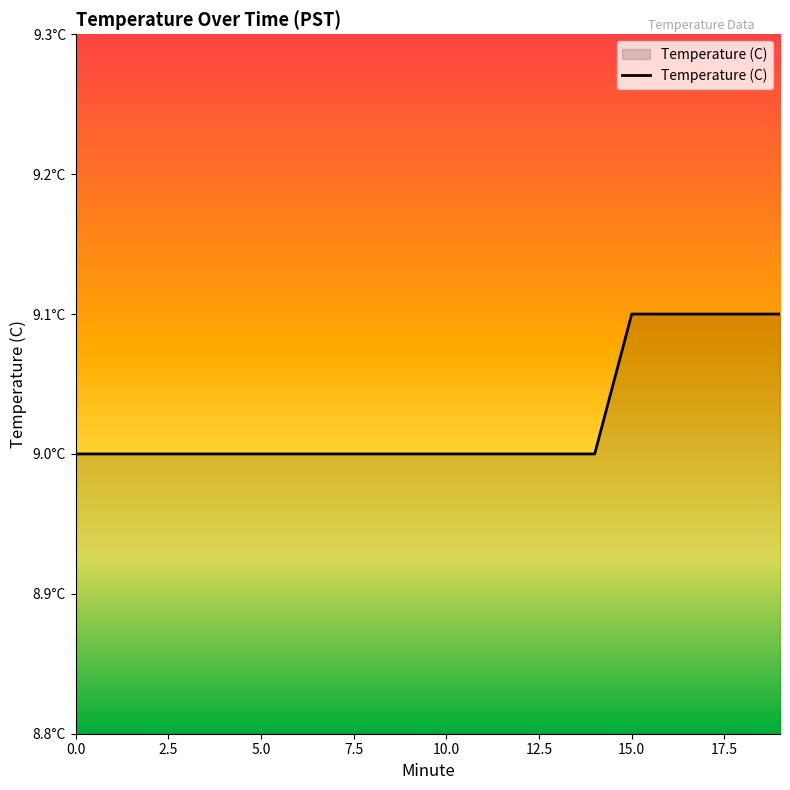

Is this an area chart (filled region under the line)?

Yes